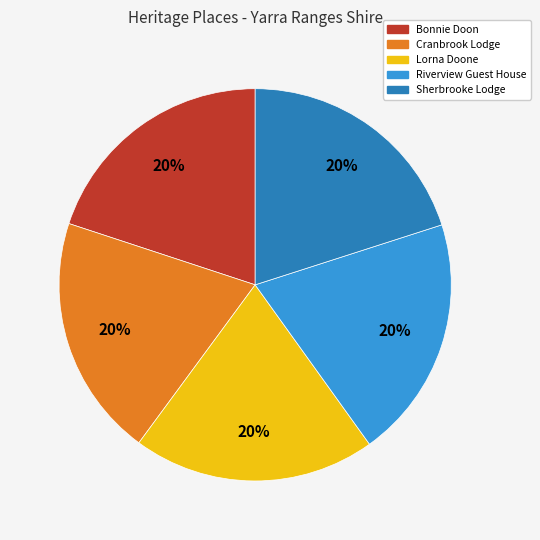

What percentage is the Sherbrooke Lodge slice, to the nearest percent?

20%